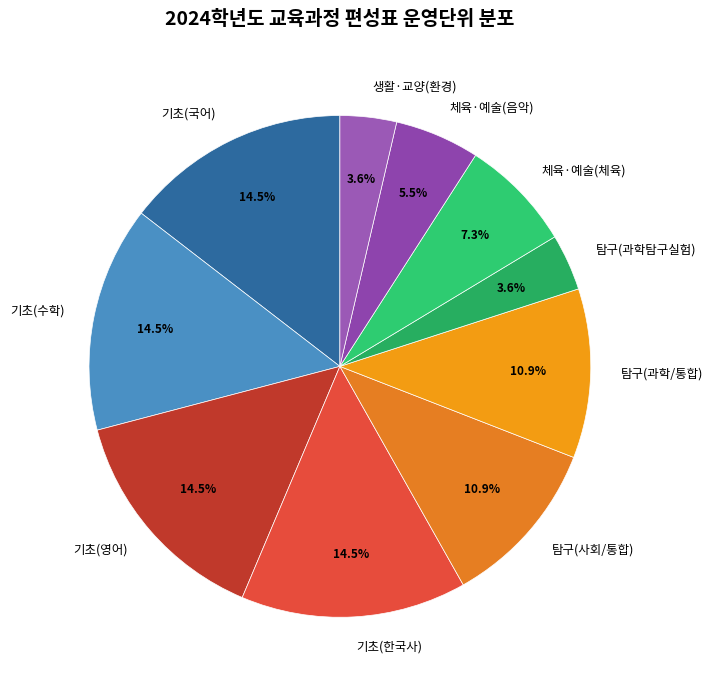

Which has a higher value, 탐구(과학탐구실험) or 기초(한국사)?

기초(한국사)